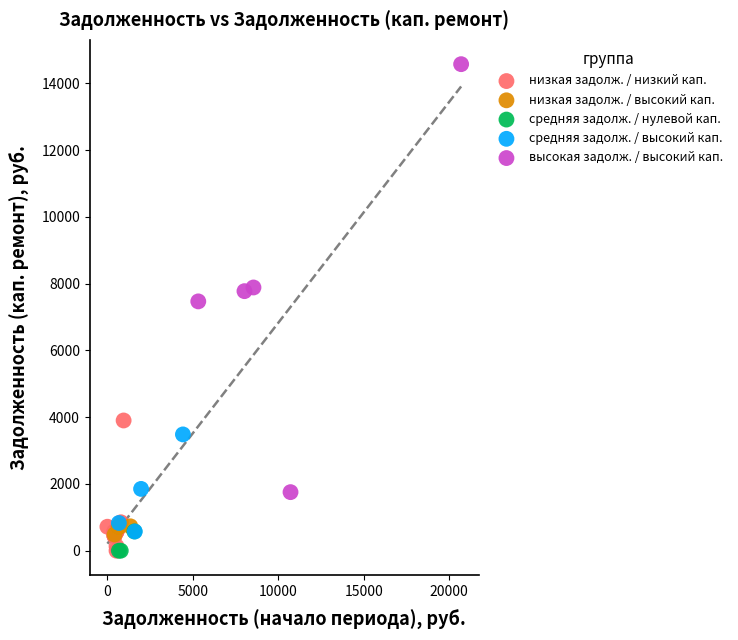

Which series contains the highest Y value?

высокая задолж. / высокий кап.